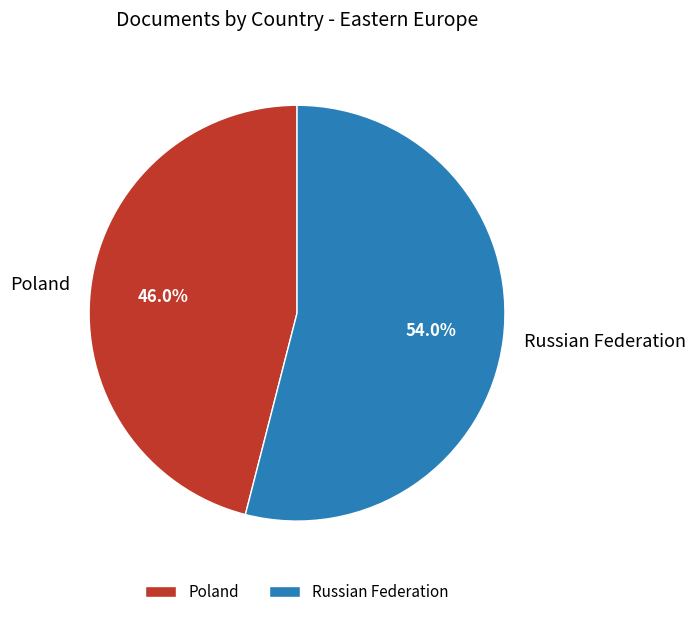

The Poland slice represents 46% of the pie. True or false?

True